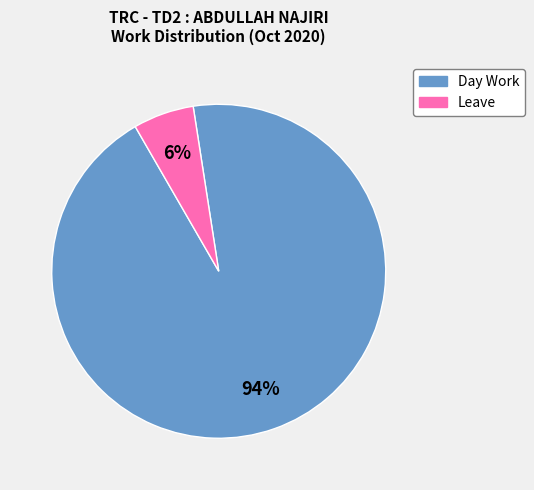

To the nearest percent, what is the difference between the largest and smallest slice percentages?

88%